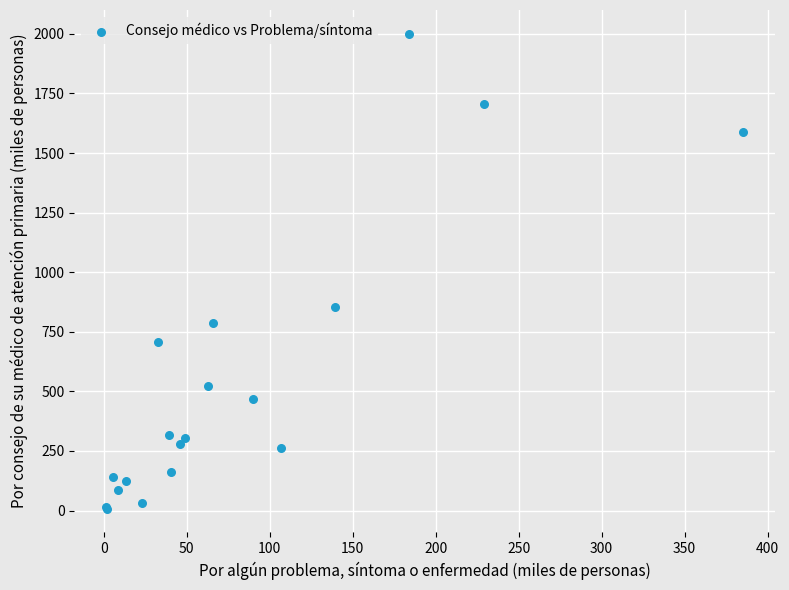

What Y value in the scatter plot is closest to 1004?

854.2